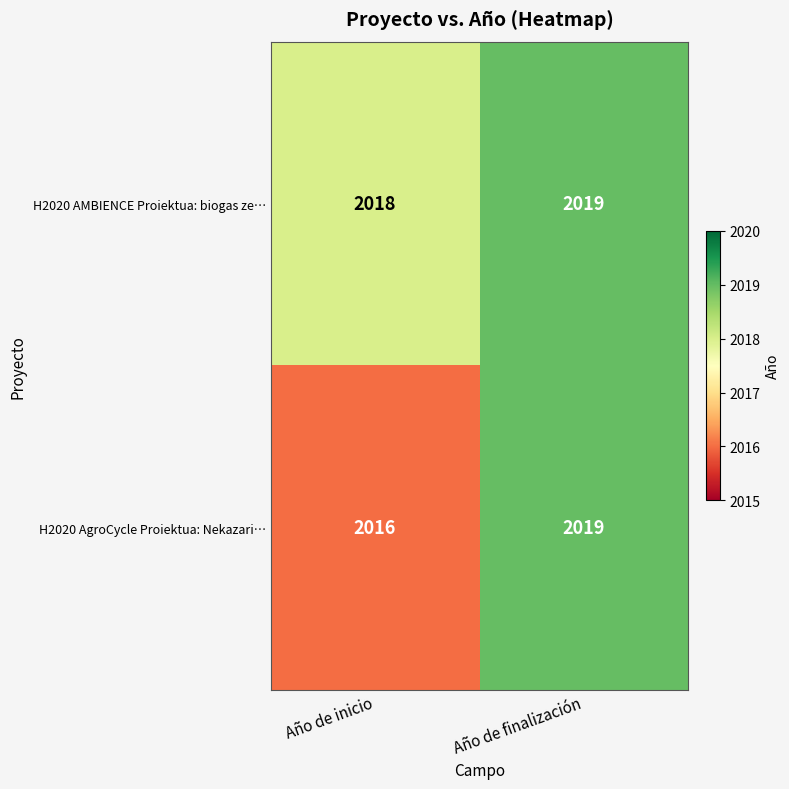

At how many categories does at least one series exceed 2017?

2